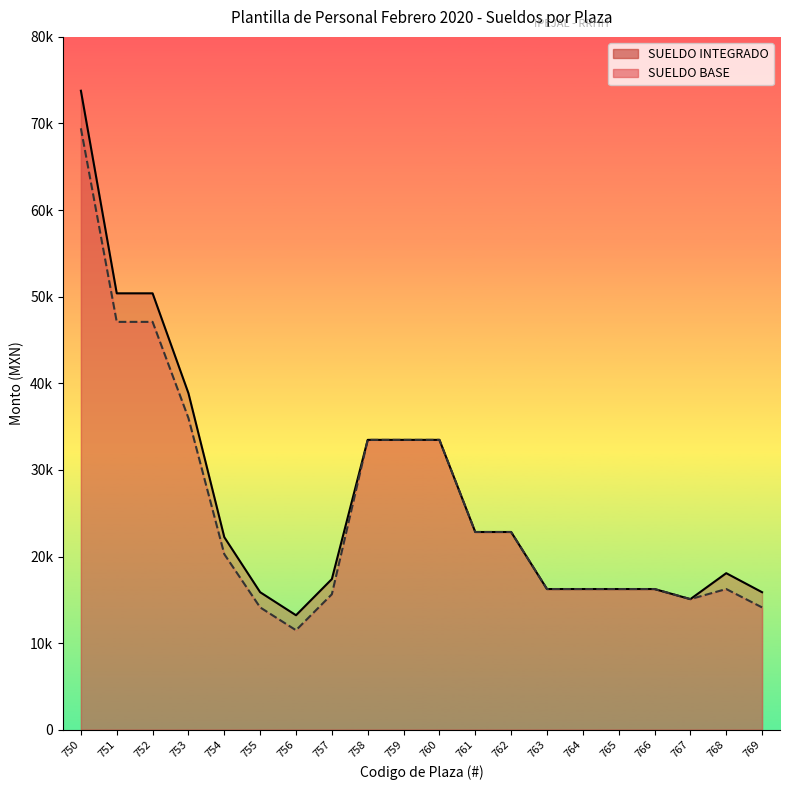

Is it true that SUELDO INTEGRADO equals 16246 at 764?

True